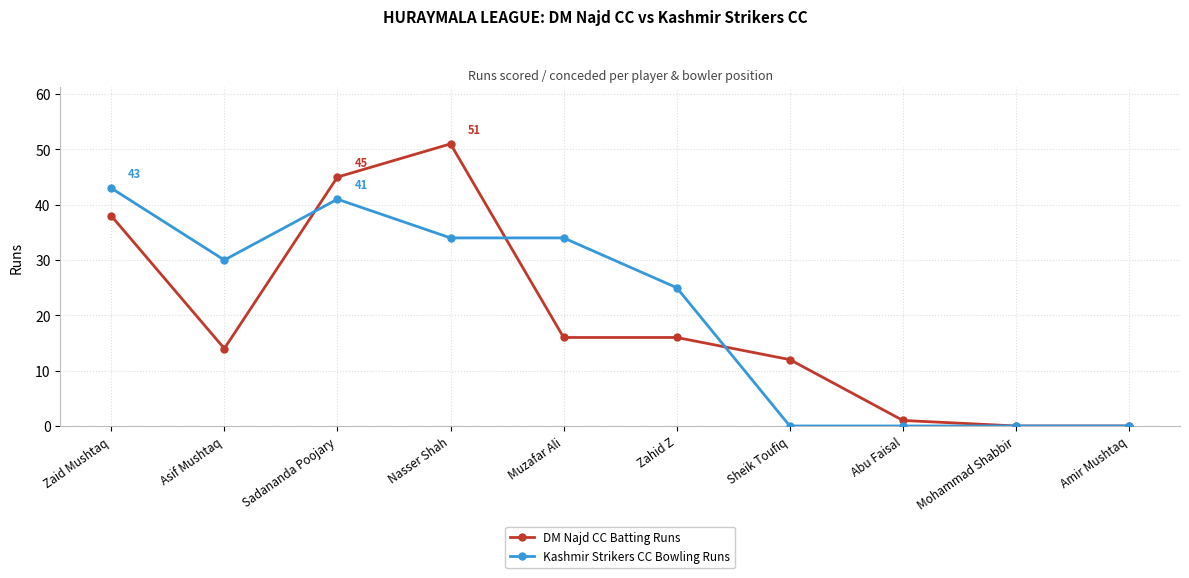

At which label does Kashmir Strikers CC Bowling Runs first exceed 30?

Zaid Mushtaq